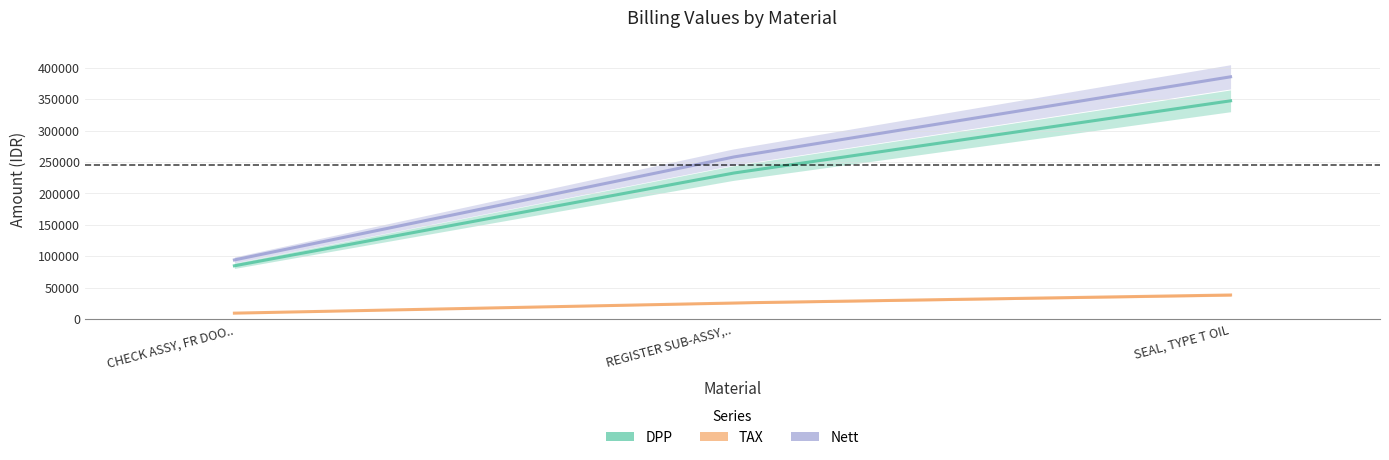

Between CHECK ASSY, FR DOOR, LH and REGISTER SUB-ASSY, INSTR PANEL, NO.2, which is larger?

REGISTER SUB-ASSY, INSTR PANEL, NO.2